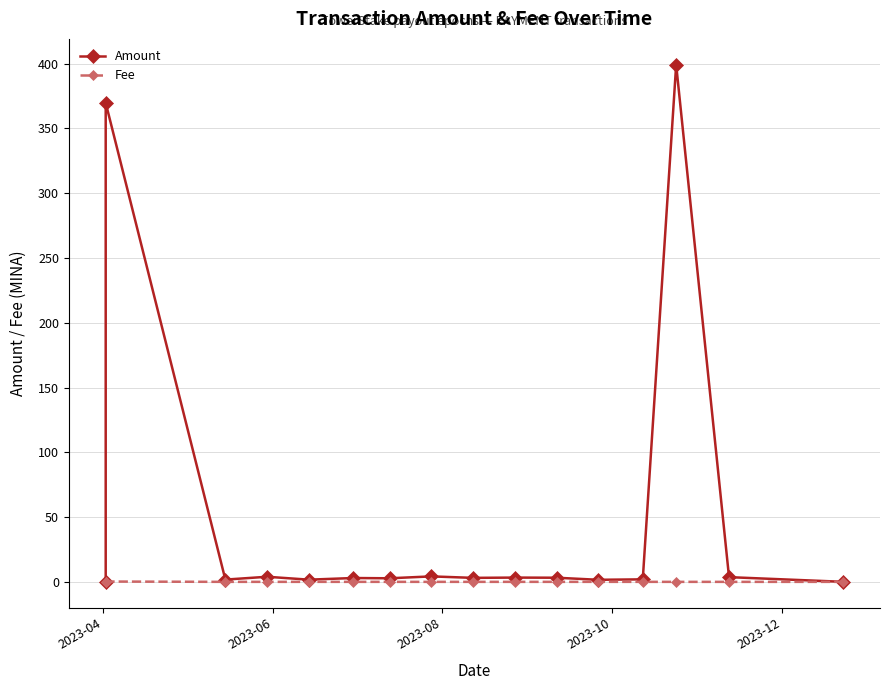

Which series has the largest total across all categories?

Amount